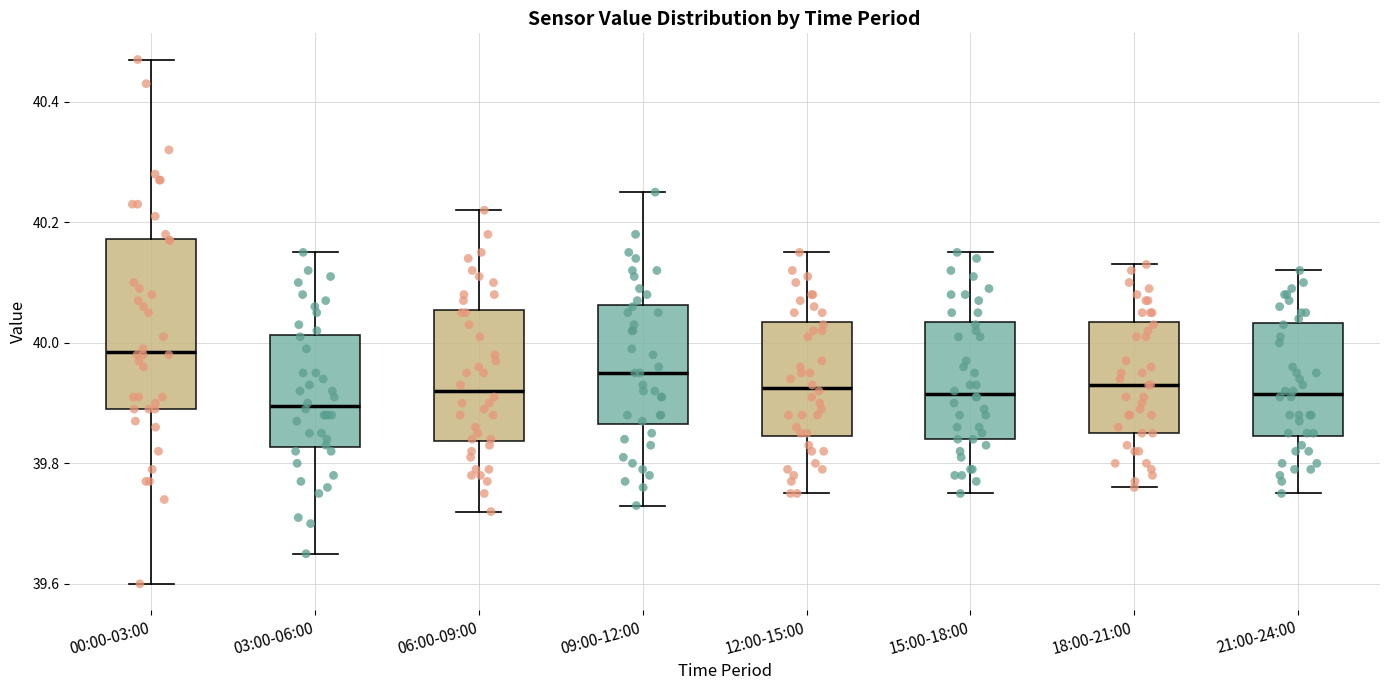

Comparing the boxes themselves (not the whiskers), which one is the tallest?

00:00-03:00